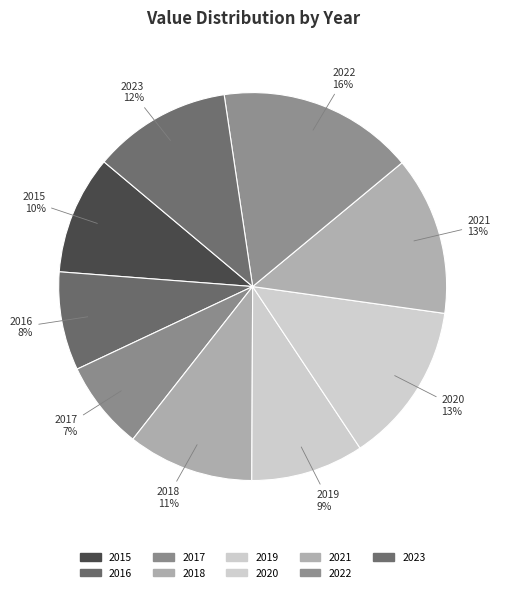

Which category has the smallest portion of the pie?

2017